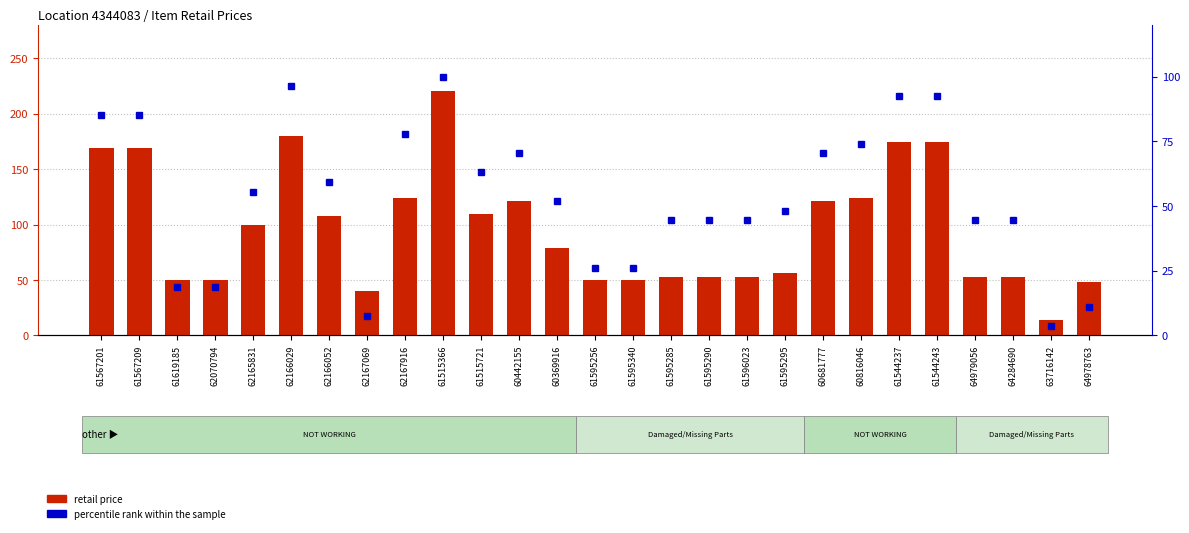

What position from the right is 61619185?

25